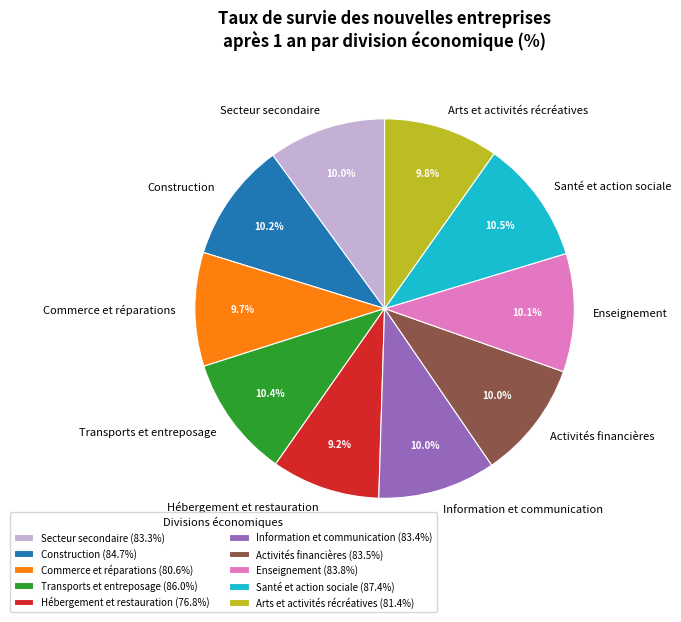

What is the ratio of the value at Construction to the value at Arts et activités récréatives?

1.0